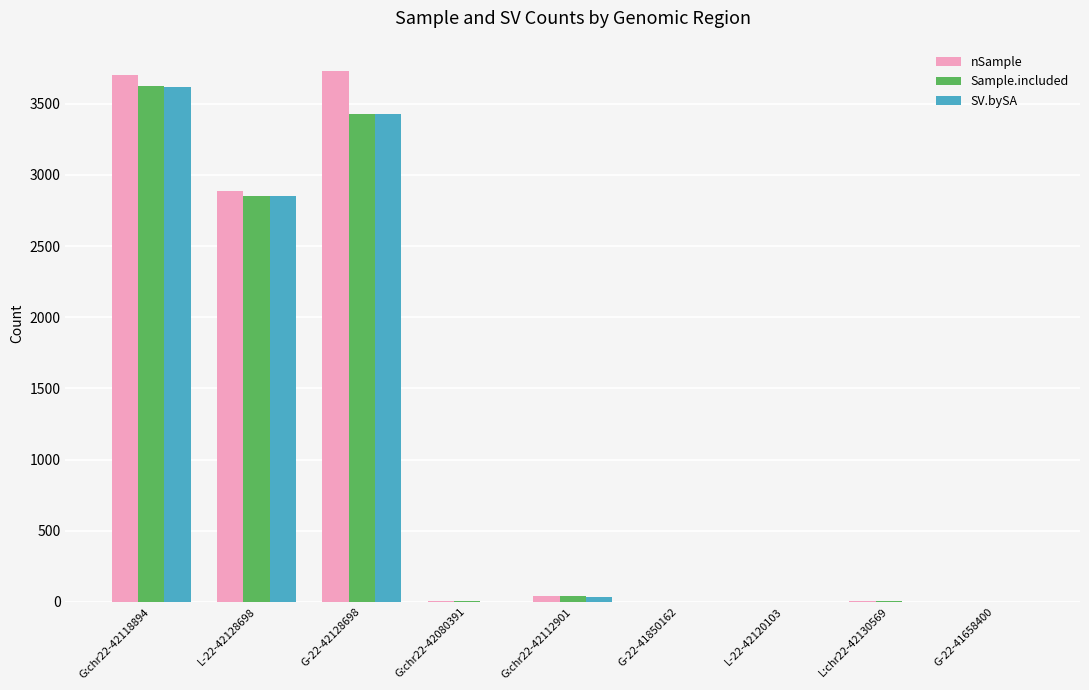

Is it true that Sample.included equals 7 at G:chr22-42080391?

True